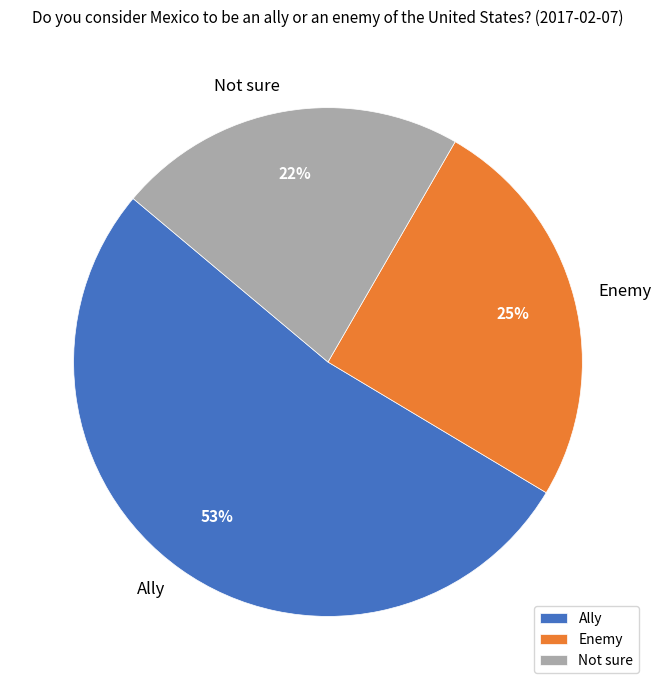

To the nearest percent, what percentage of the pie is Not sure?

22%